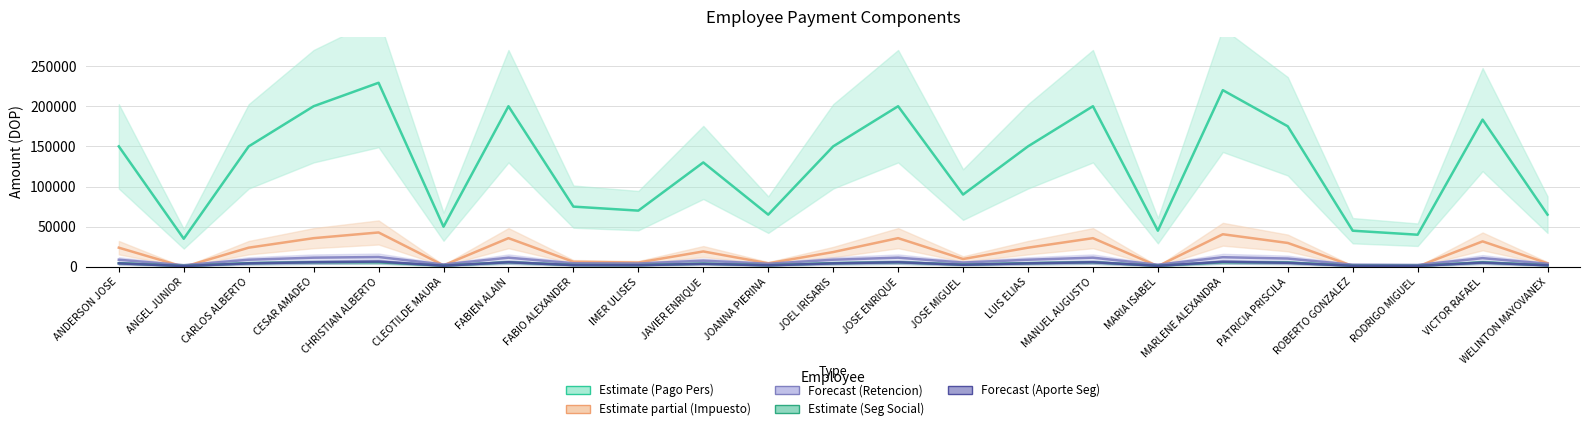

What is the maximum value for APORTE SEG?

6578.0